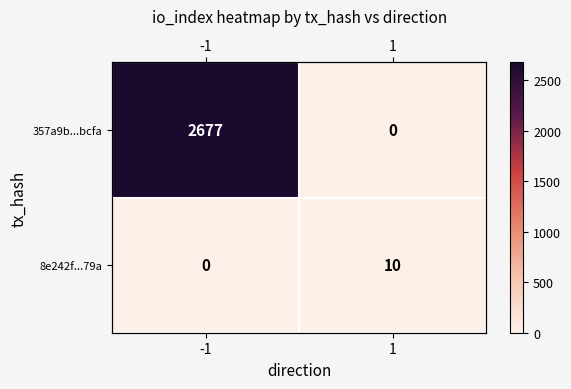

What is the sum of the 8e242f...79a values at -1 and 1?

10